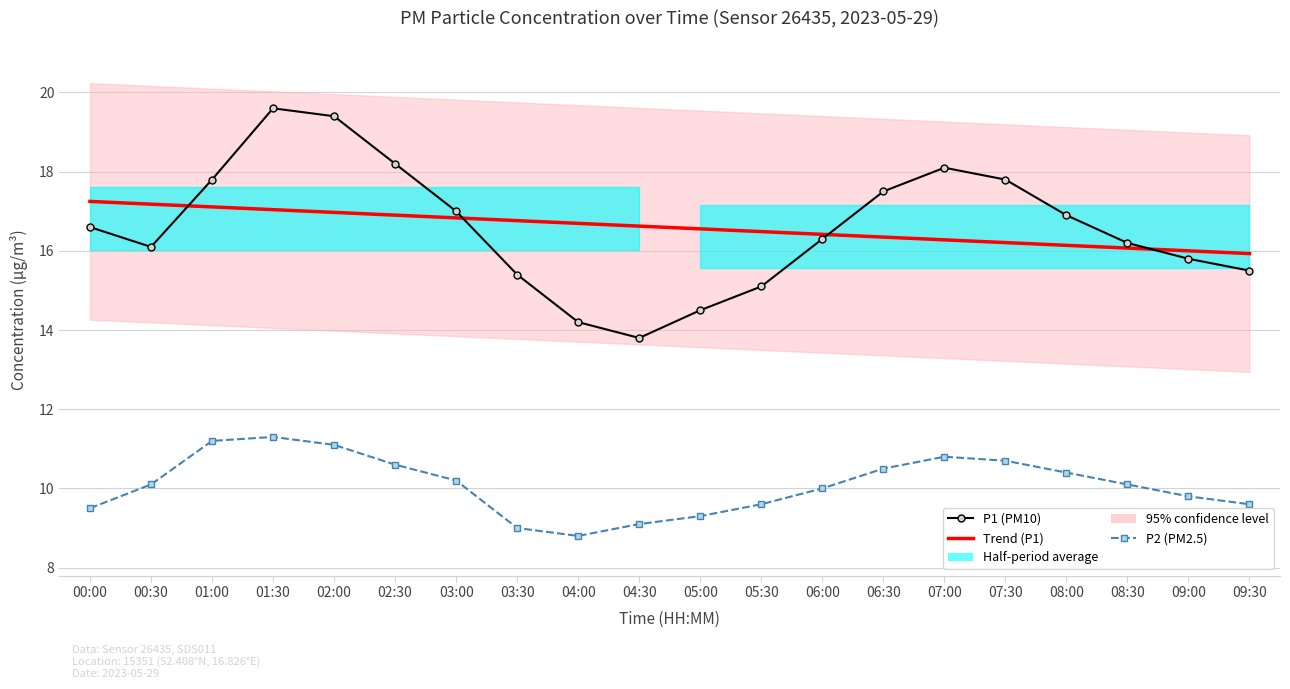

Is this an area chart (filled region under the line)?

No